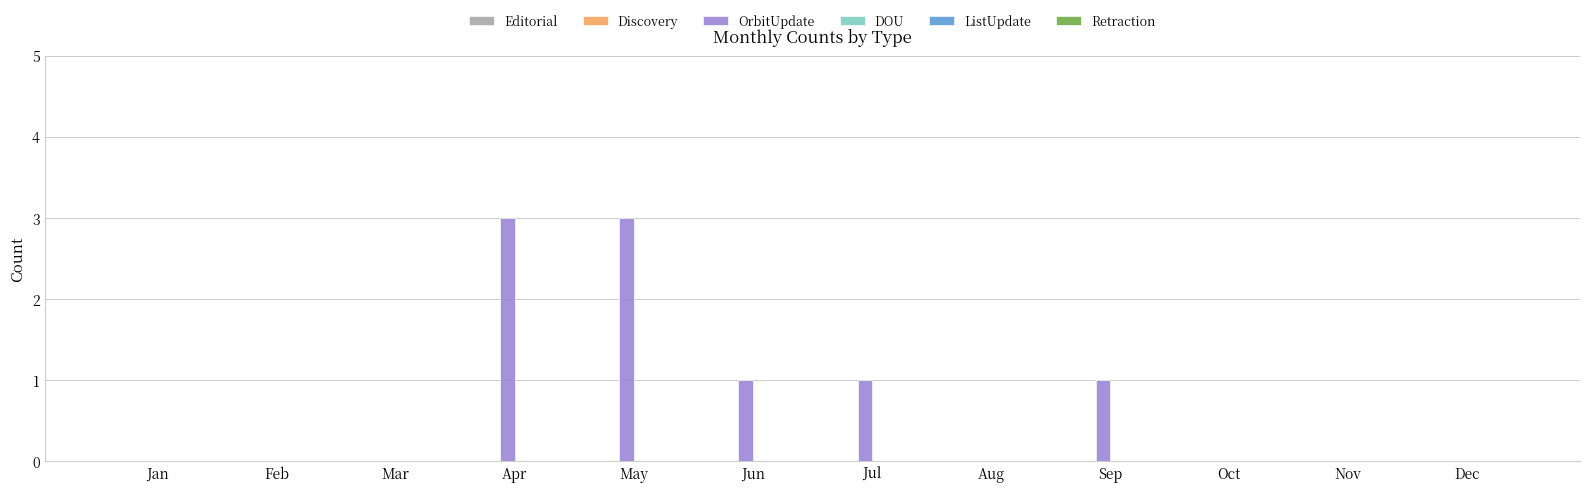

Count the number of categories in the chart.

12